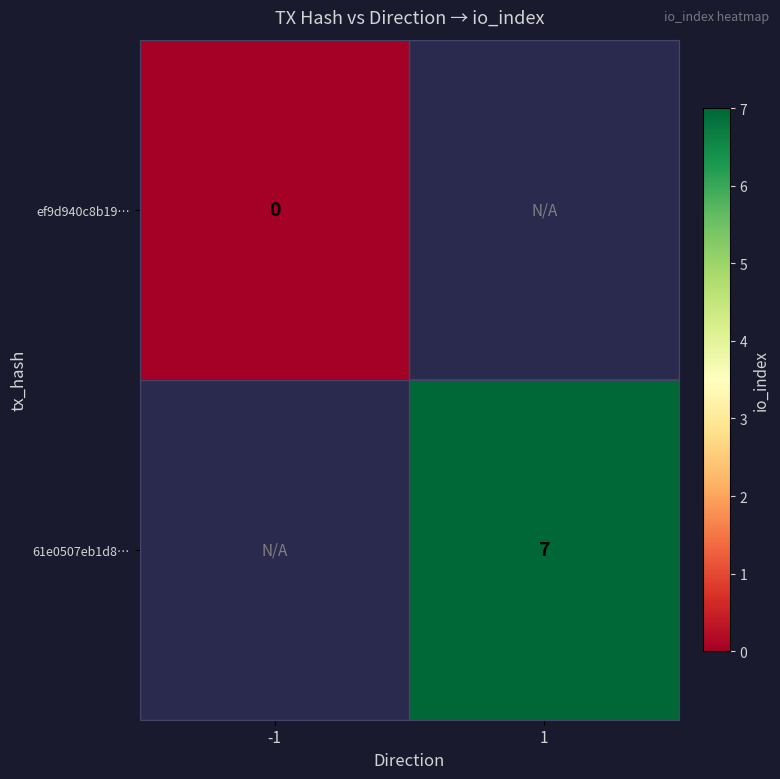

The value of 61e0507eb1d8… at 1 is 7. True or false?

True